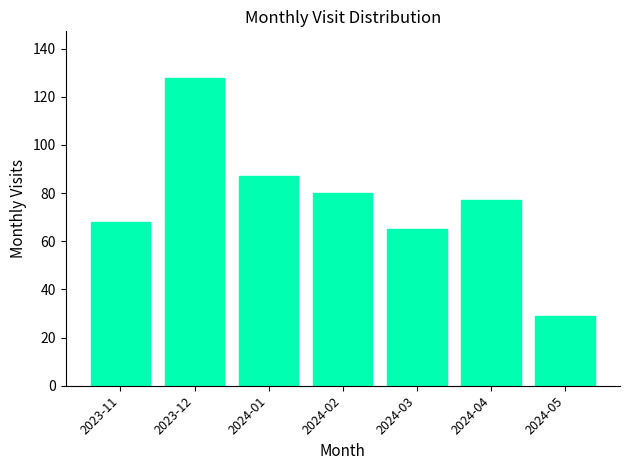

What is the maximum value shown in the chart?

128